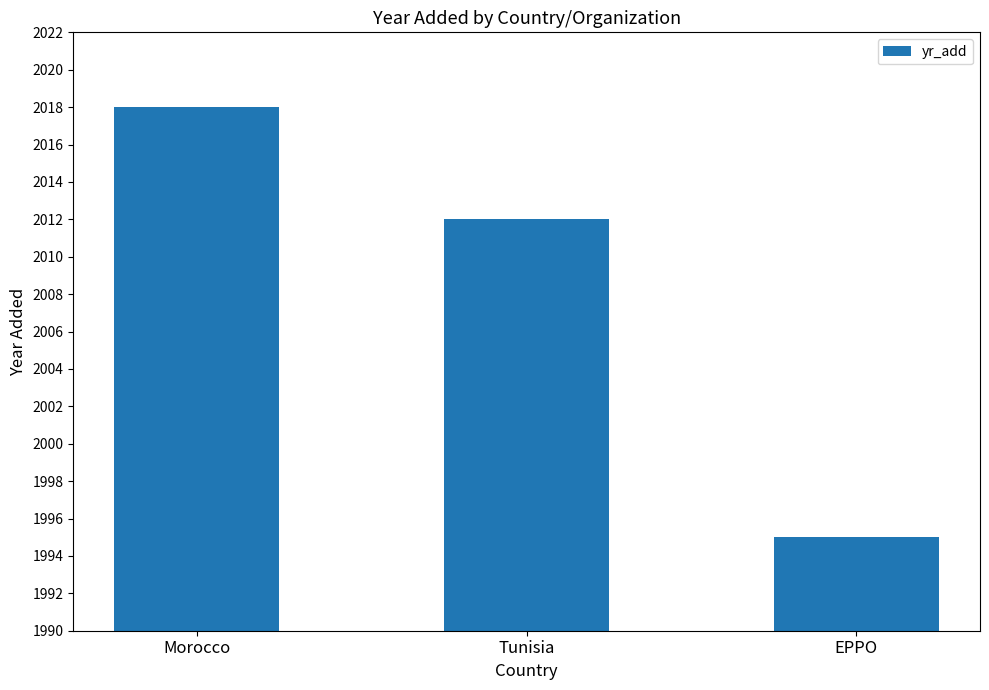

What position from the left is Tunisia?

2